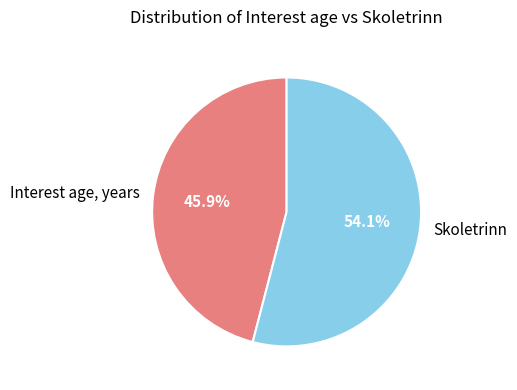

To the nearest percent, what percentage of the pie is Skoletrinn?

54%